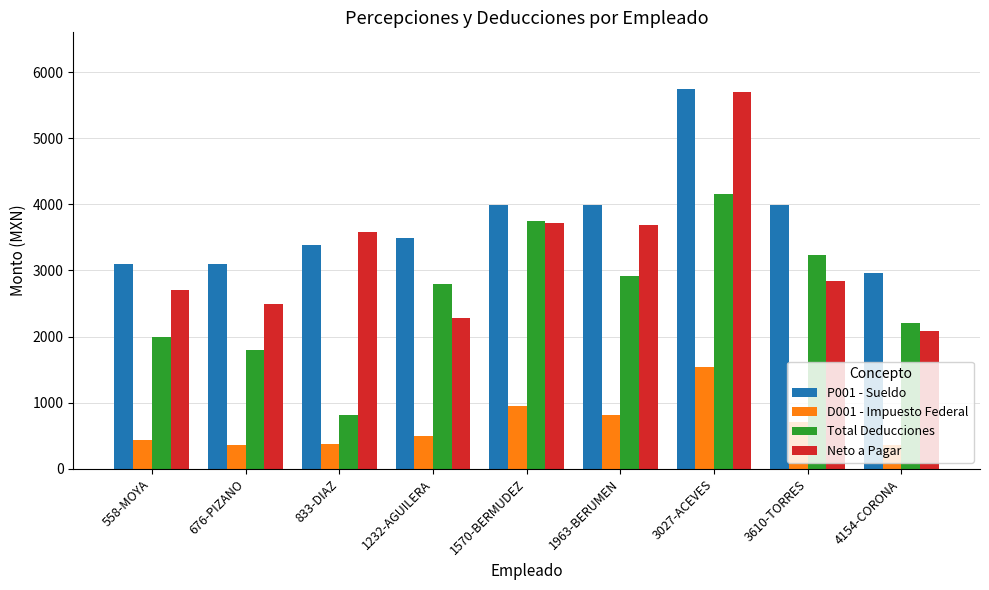

How many bars are there in each group?

4